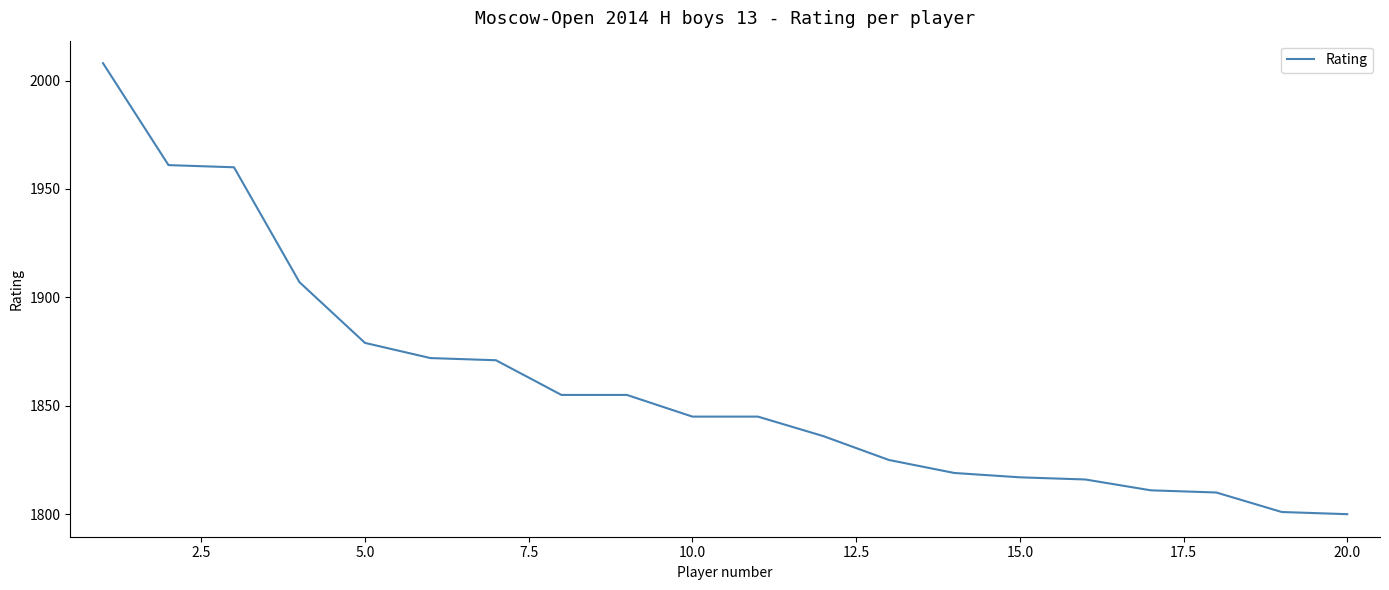

What is the greatest value displayed?

2008